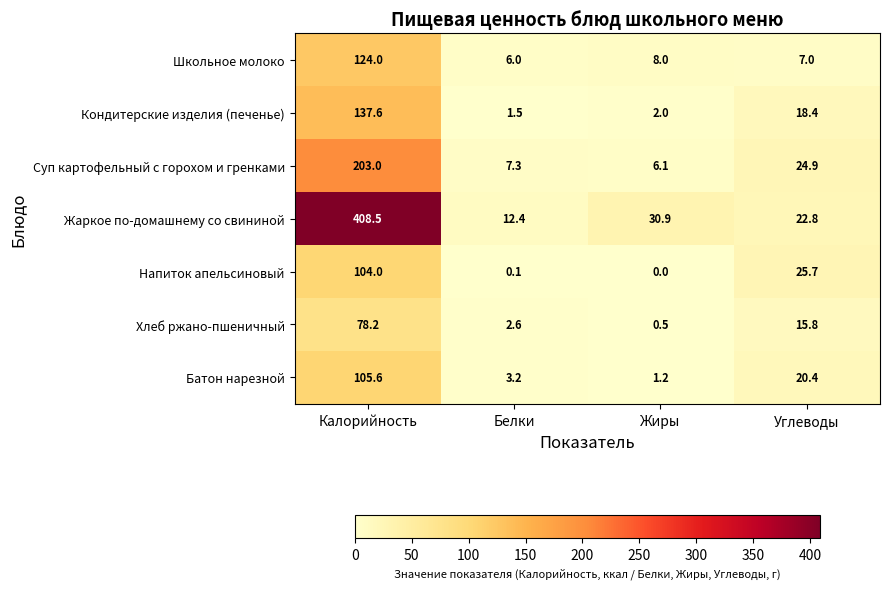

What is the total value across all series at Углеводы?

135.0